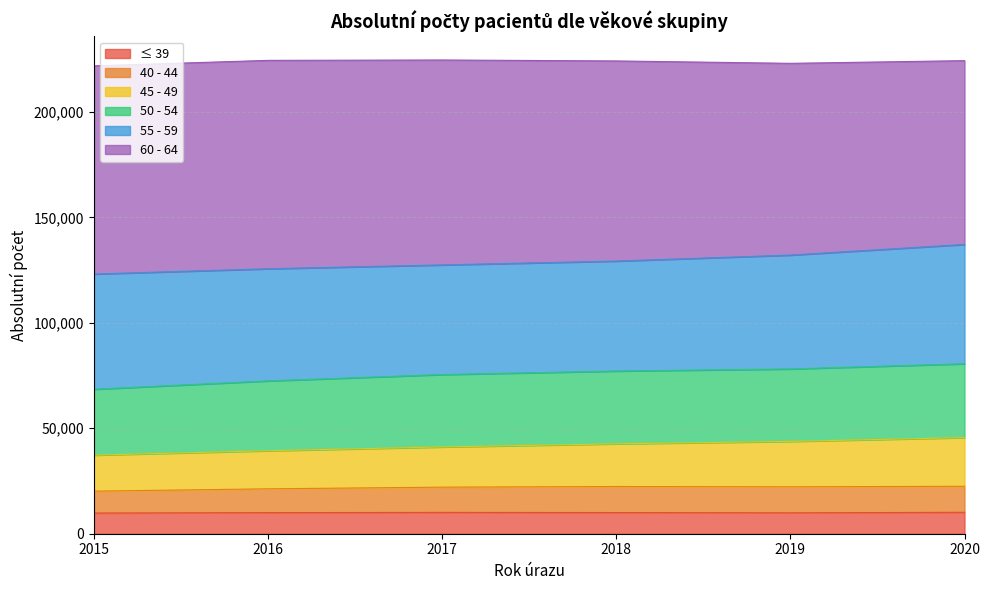

At which label does 45 - 49 reach its peak?

2020